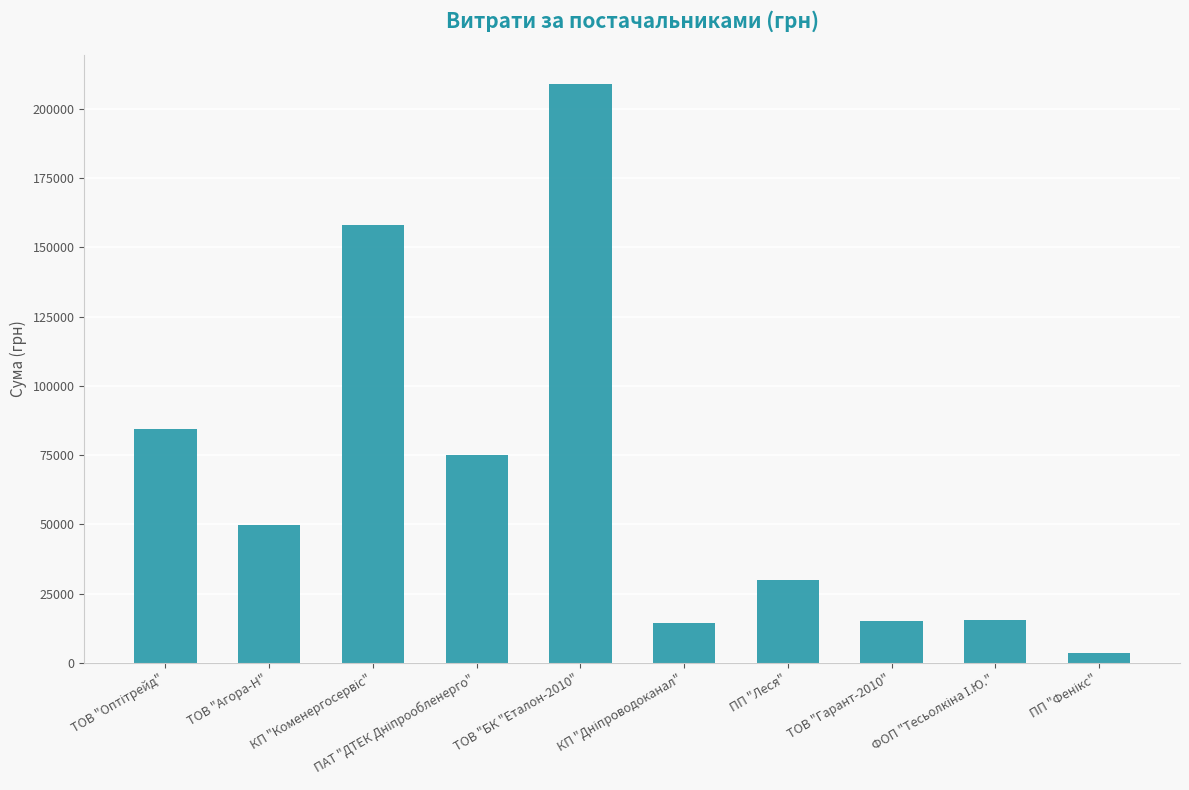

What is the average value?

65435.6